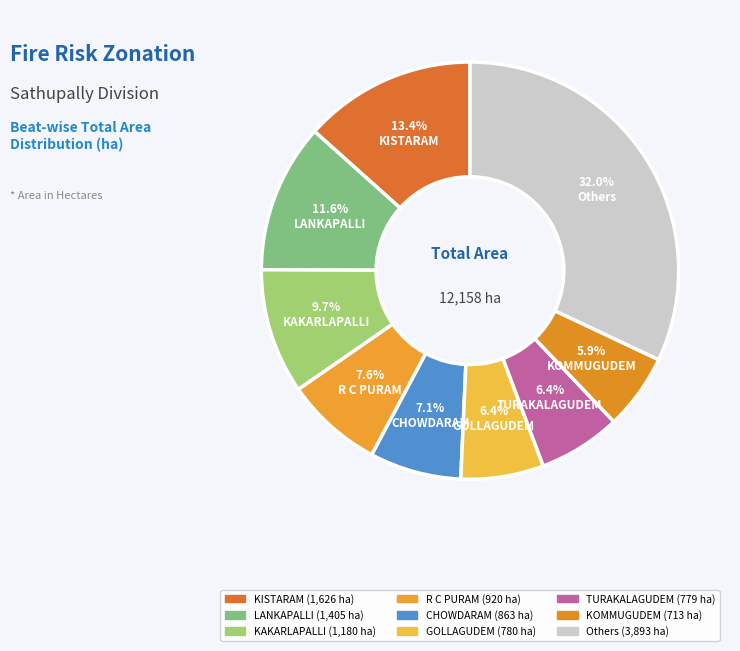

How many slices are in this pie chart?

9